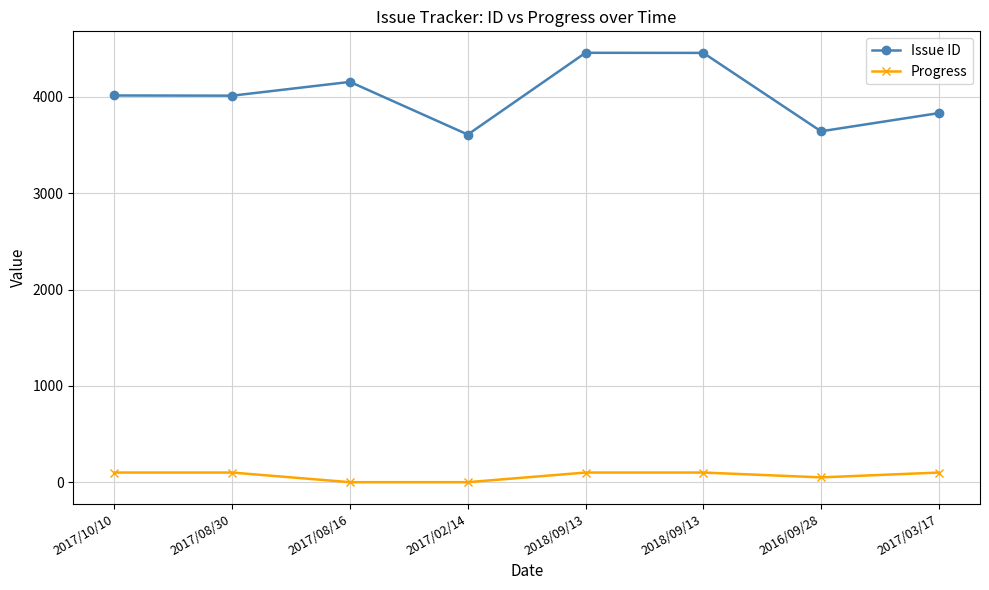

Which category has the highest value in the Issue ID series?

2018/09/13